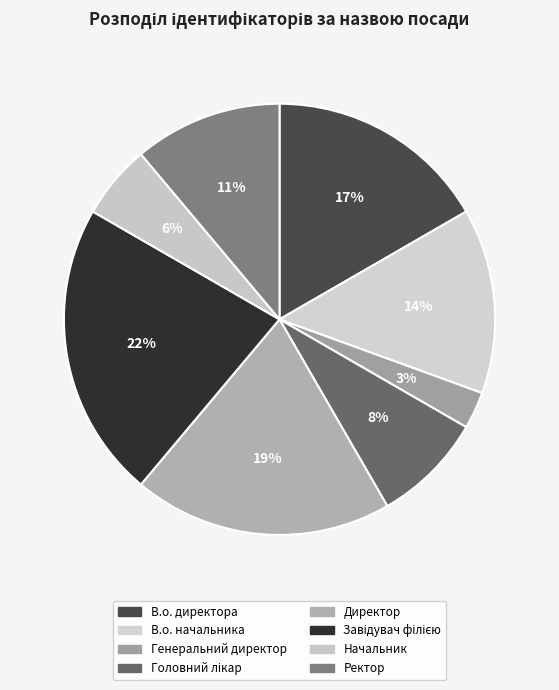

To the nearest percent, what is the combined percentage of В.о. директора and В.о. начальника?

31%